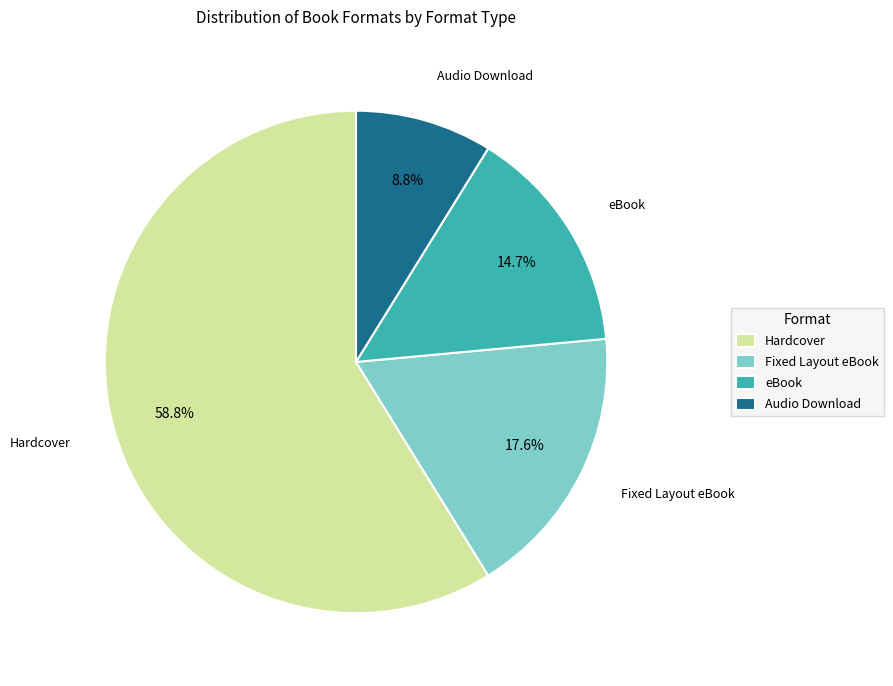

Combined, do Audio Download and Fixed Layout eBook account for over 50%?

No